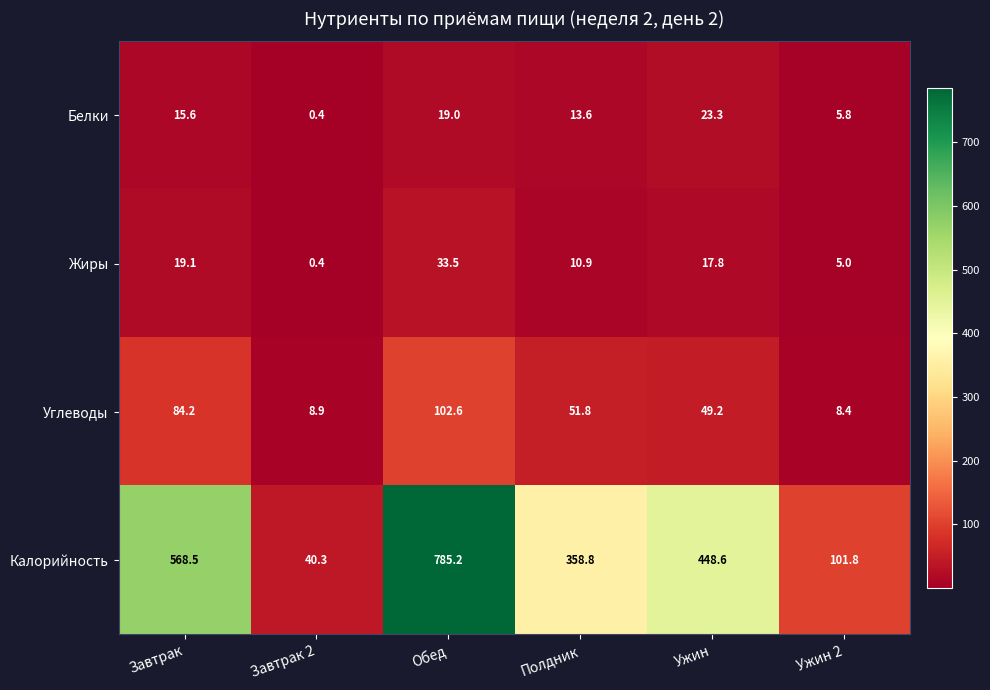

At which category does the chart reach its peak across all series?

Обед